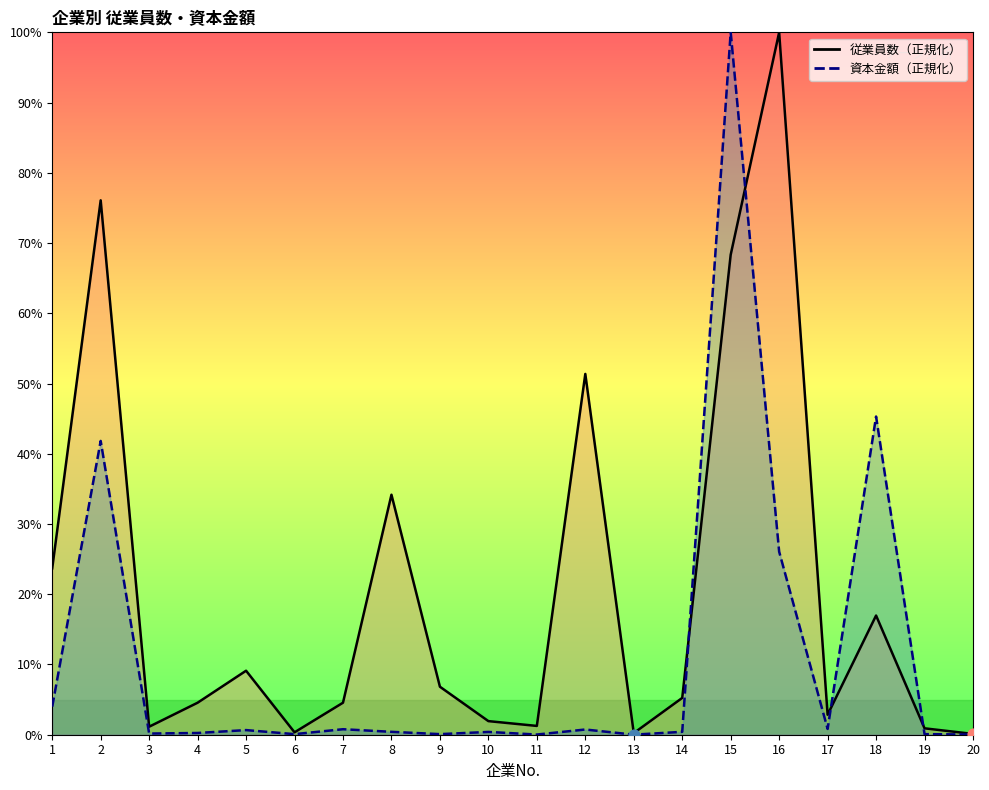

Is the value of 資本金額（千円） at 5 greater than the value of 従業員数（人） at 19?

No